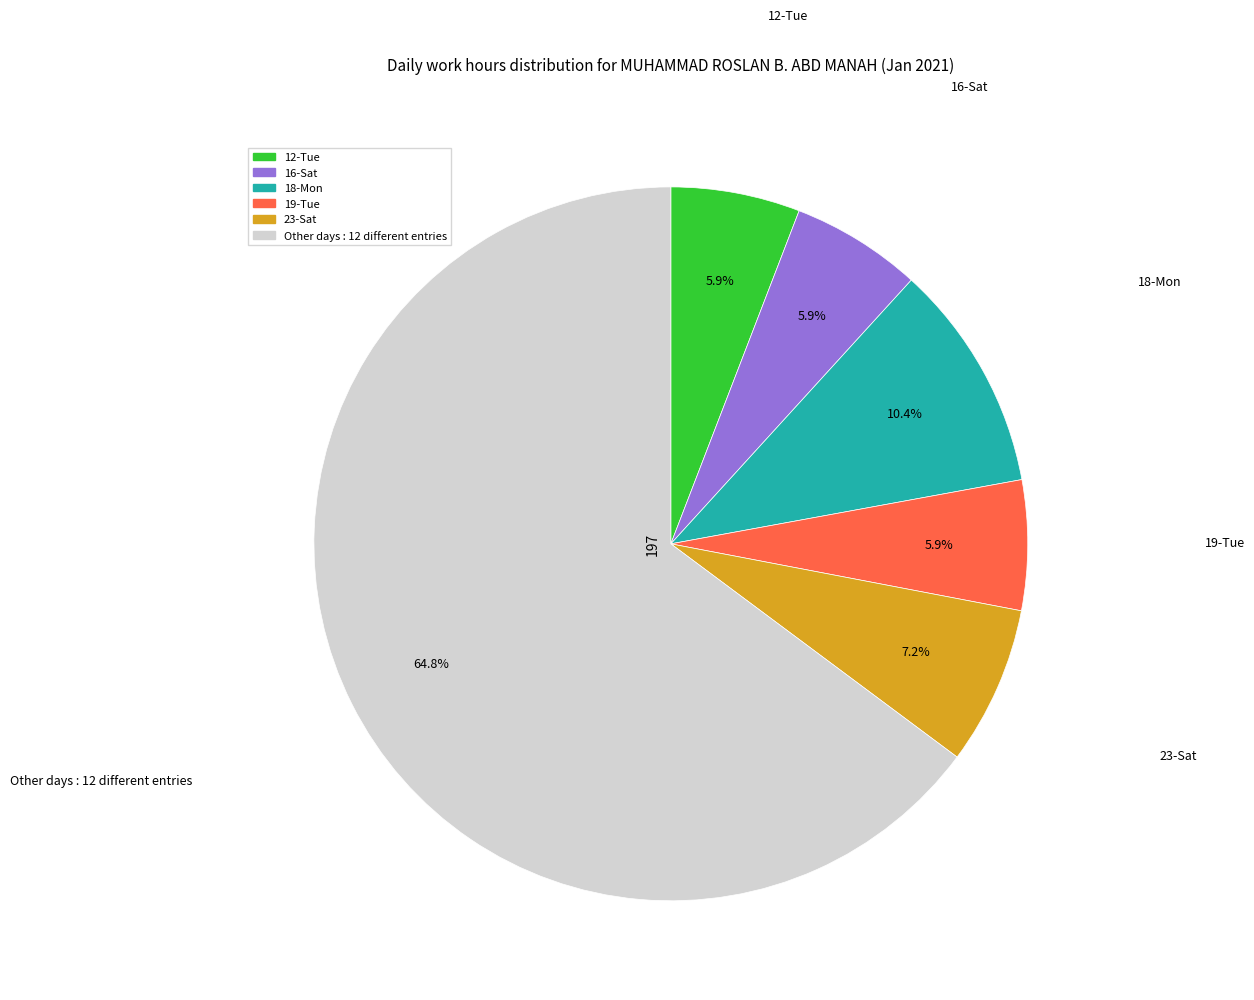

Is there any slice that represents more than half of the pie?

Yes